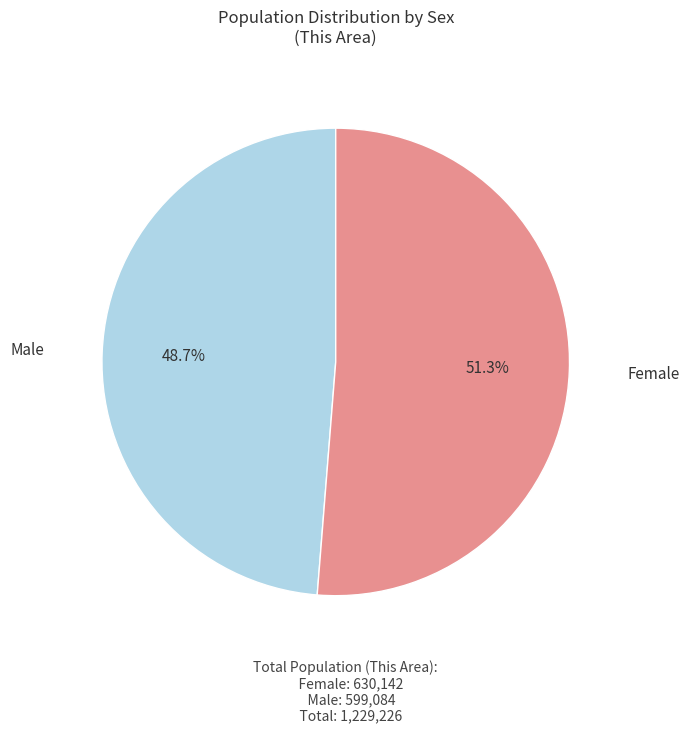

Do Male and Female together represent more than half of the pie?

Yes